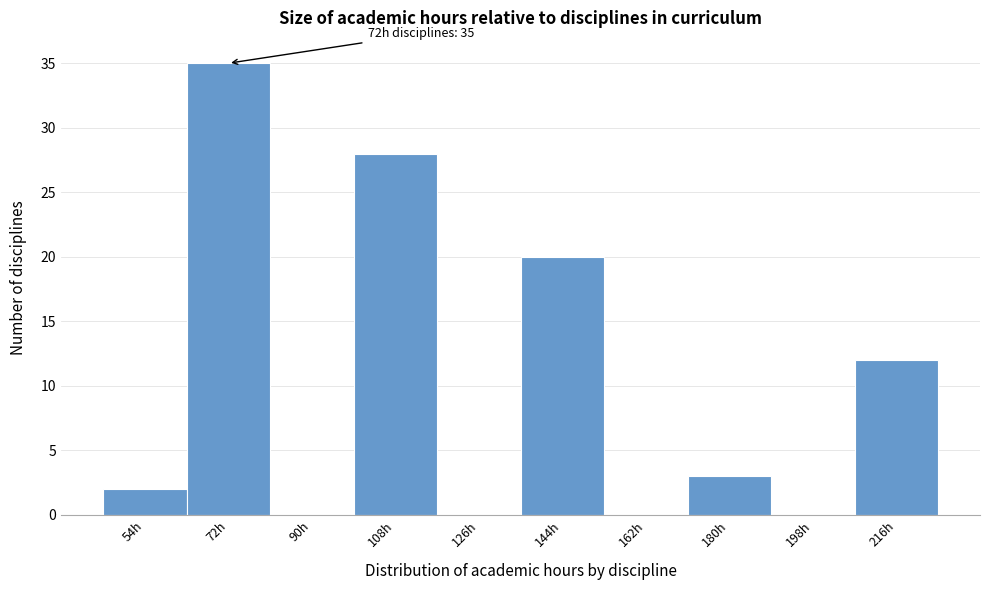

Reading left to right, transcribe all the data shown in this chart.

54h=2	72h=35	90h=0	108h=28	126h=0	144h=20	162h=0	180h=3	198h=0	216h=12